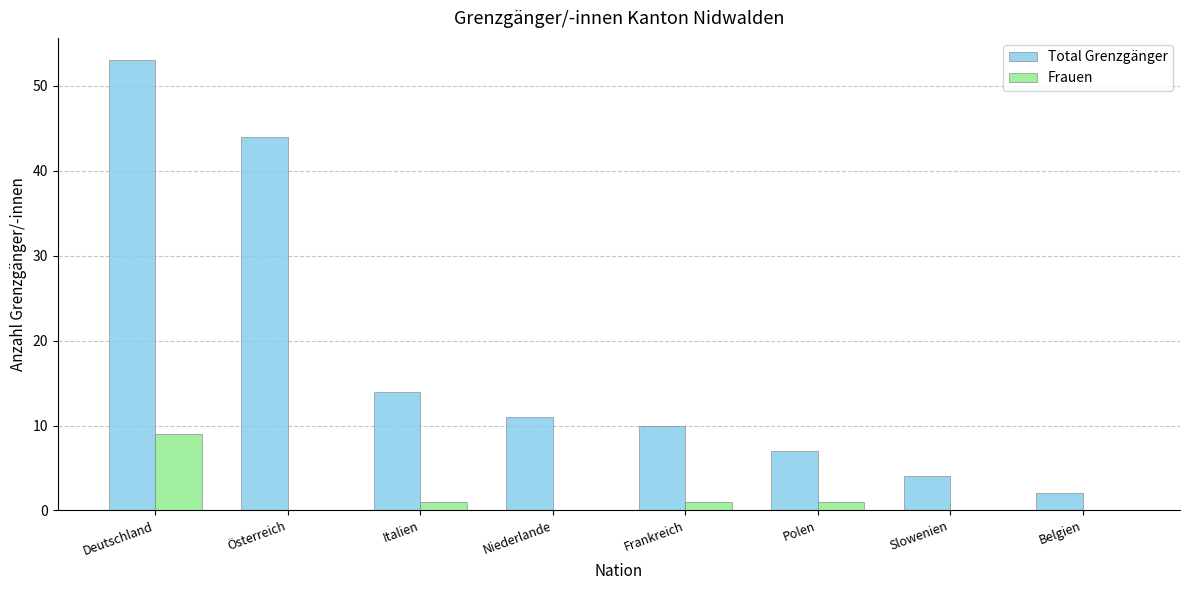

Reading right to left, what are all the values shown in this chart?

Total Grenzgänger: 2	4	7	10	11	14	44	53
Frauen: 0	0	1	1	0	1	0	9